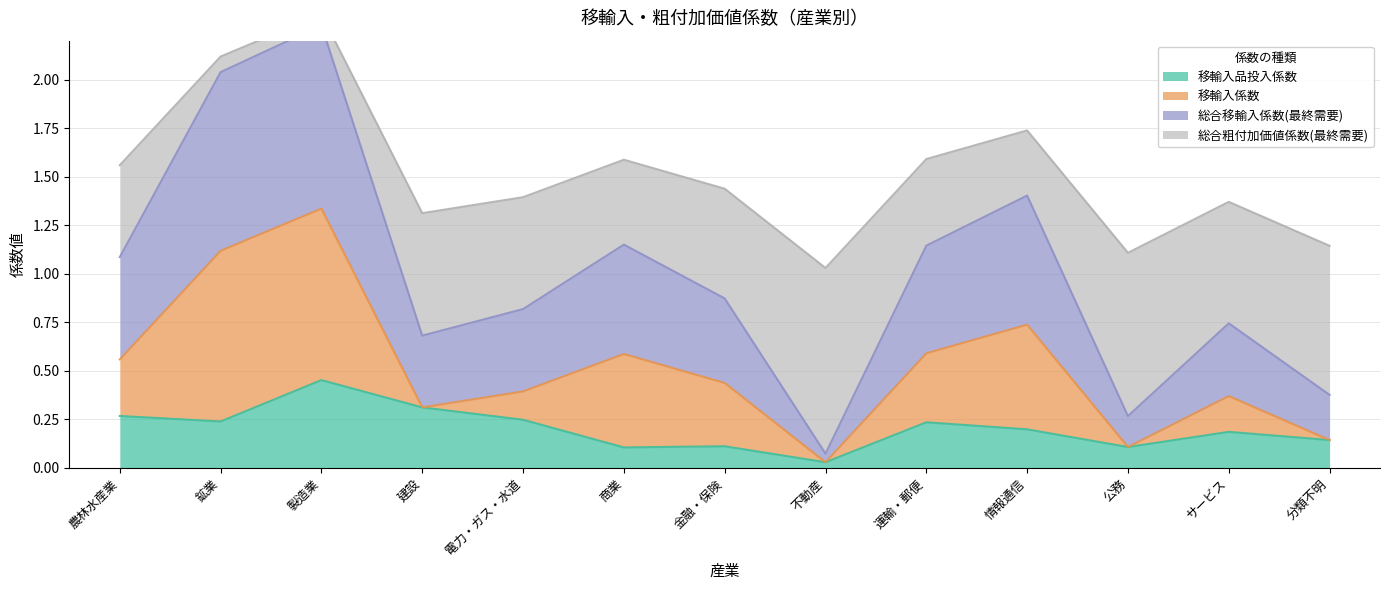

The 総合移輸入係数(最終需要) series shows 0.3 at 分類不明. True or false?

False